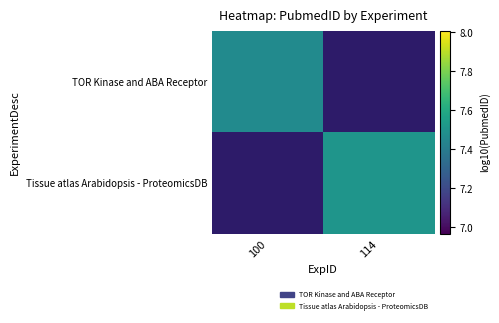

At which label does Tissue atlas Arabidopsis - ProteomicsDB first exceed 7?

114